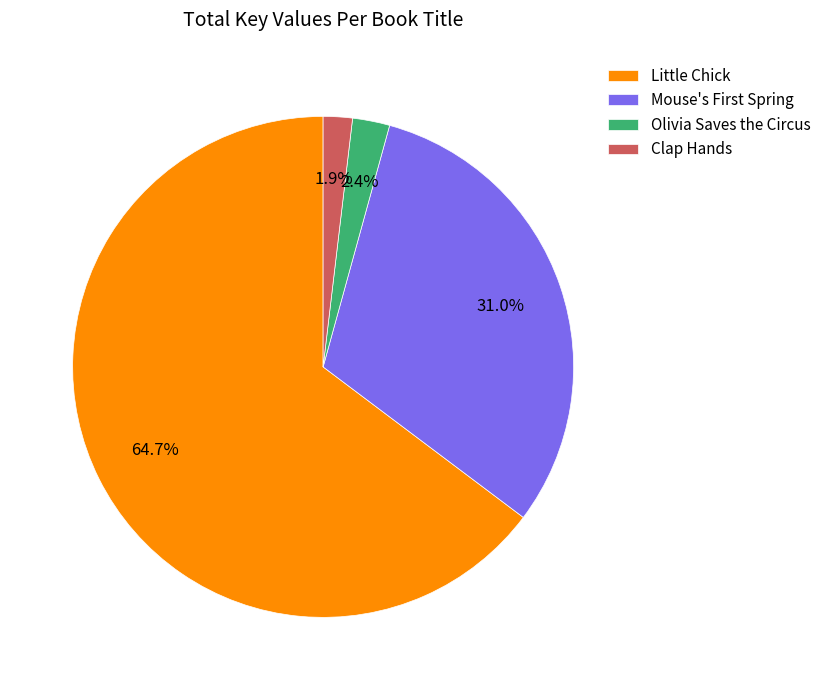

To the nearest percent, what is the difference between the Olivia Saves the Circus and Little Chick slice percentages?

62%